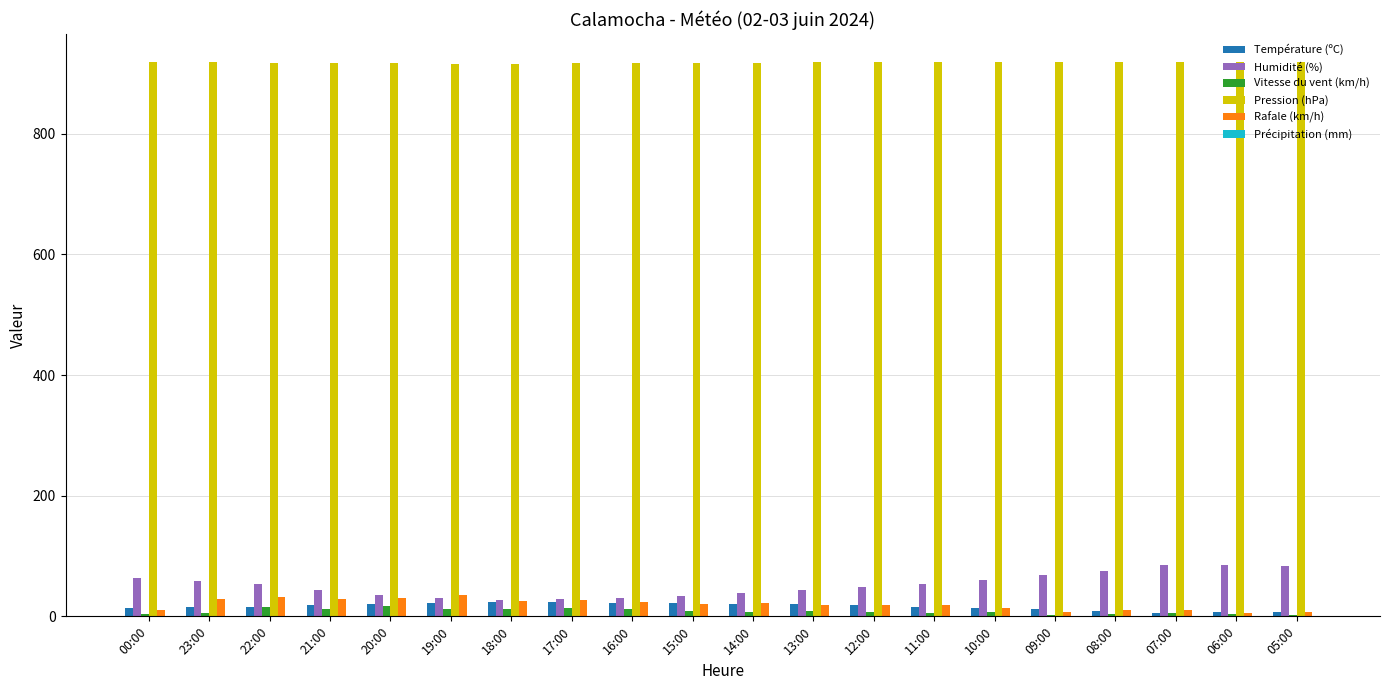

Is the value of Pression (hPa) at 15:00 greater than the value of Température (ºC) at 19:00?

Yes